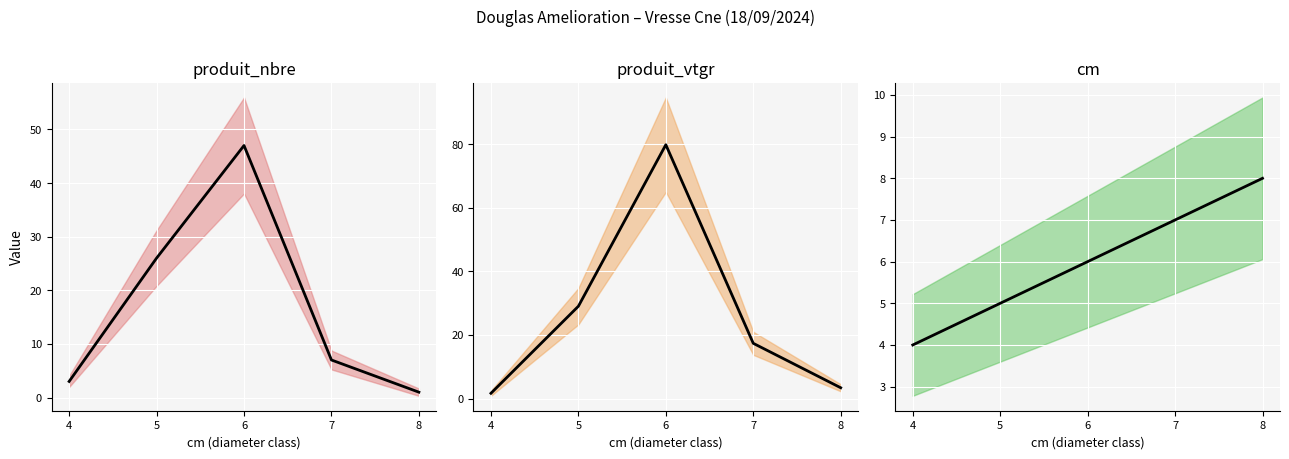

Where does the produit_nbre series first go above 7?

5